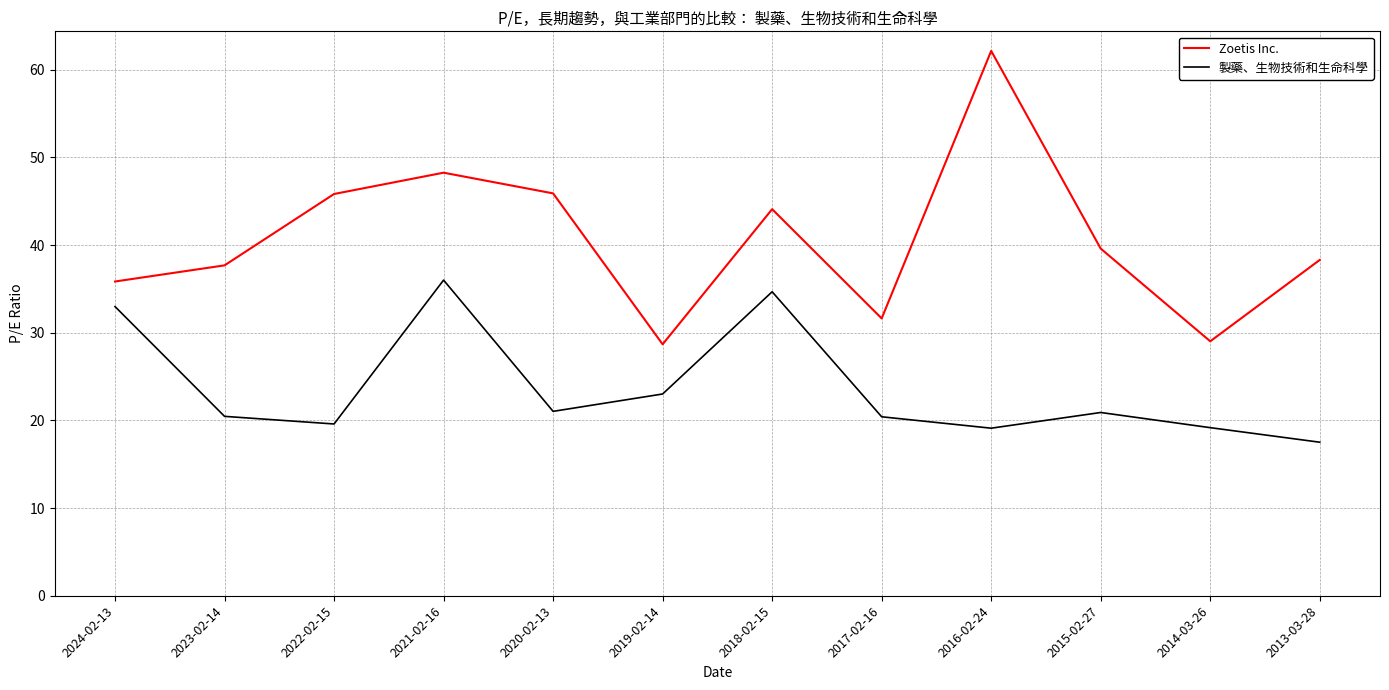

What is the spread (max minus min) of values at 2016-02-24?

43.0